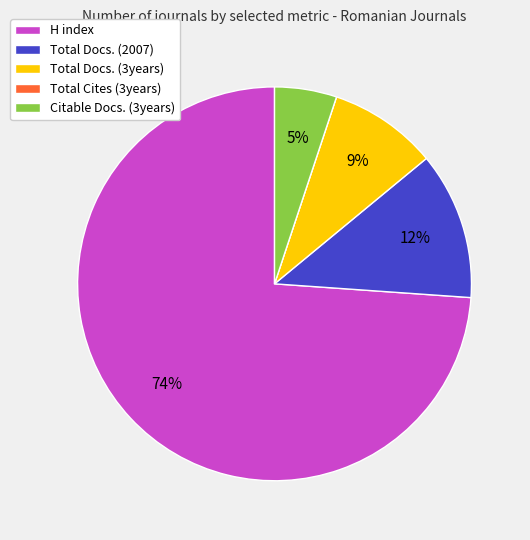

Is there a majority slice in this chart?

Yes